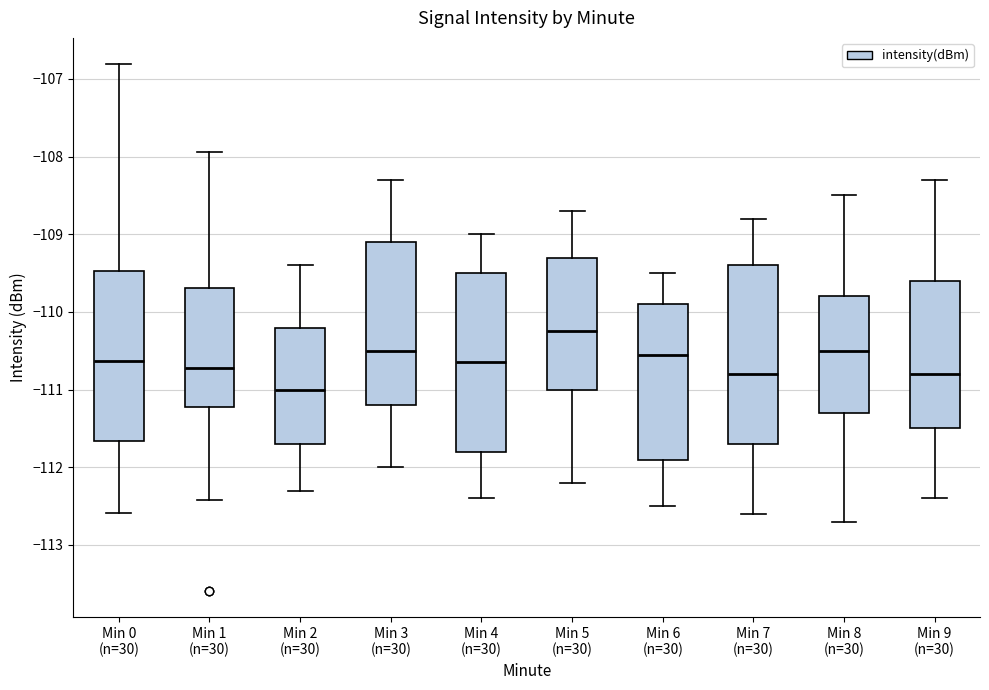

Where does the upper whisker of the box for Min 0 (n=30) end on the y-axis? The values are not printed on the chart, so give them approximately, as read against the axis.

-106.8